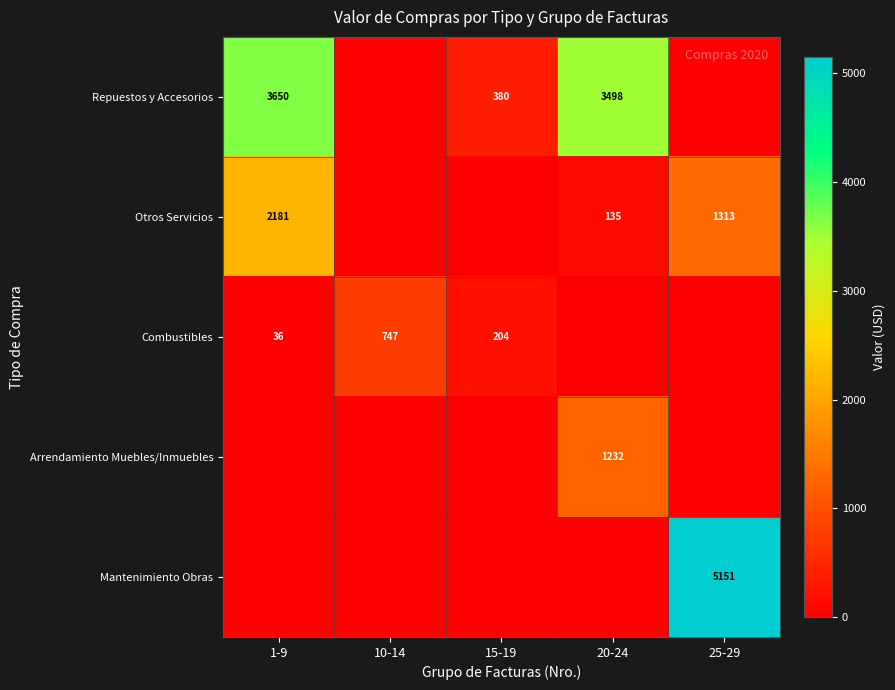

What is the sum of the Repuestos y Accesorios values at 1-9 and 20-24?

7148